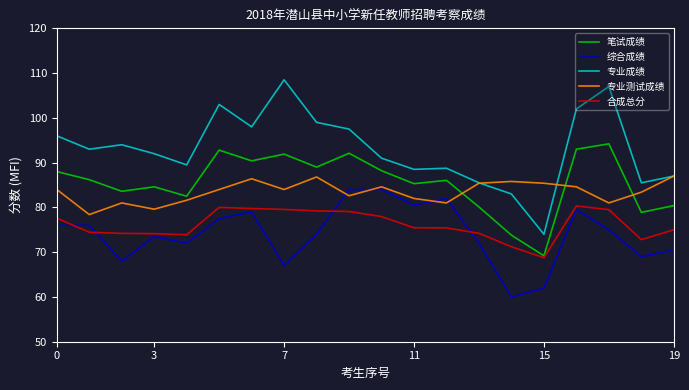

What is the sum of all 综合成绩 values?

1481.5